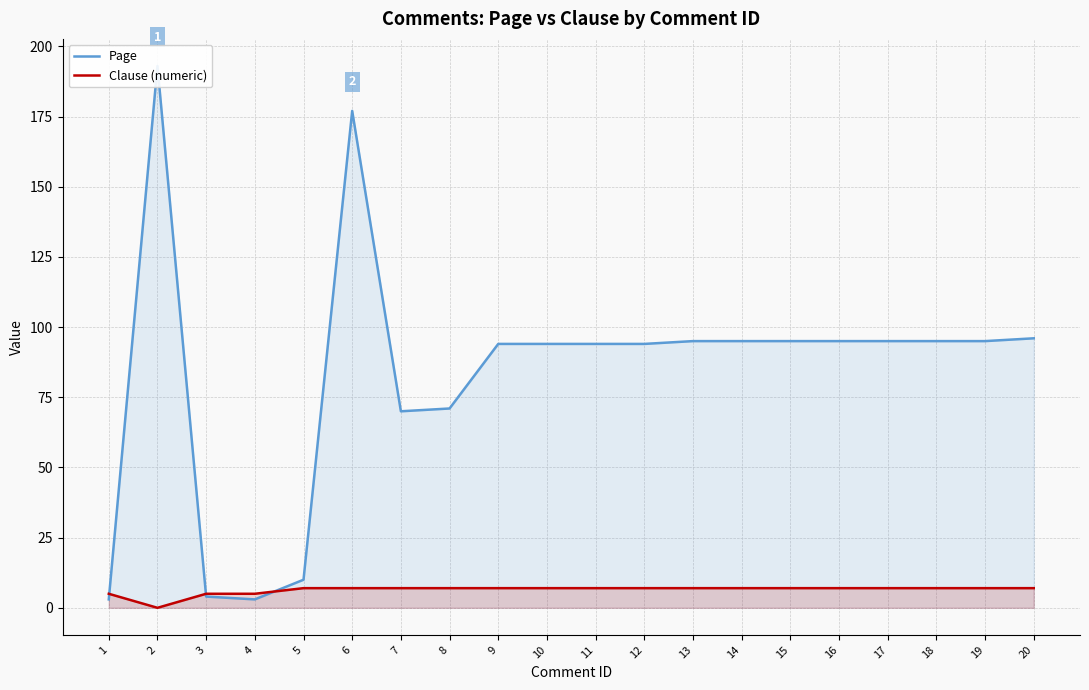

At which label does Page first exceed 95?

2